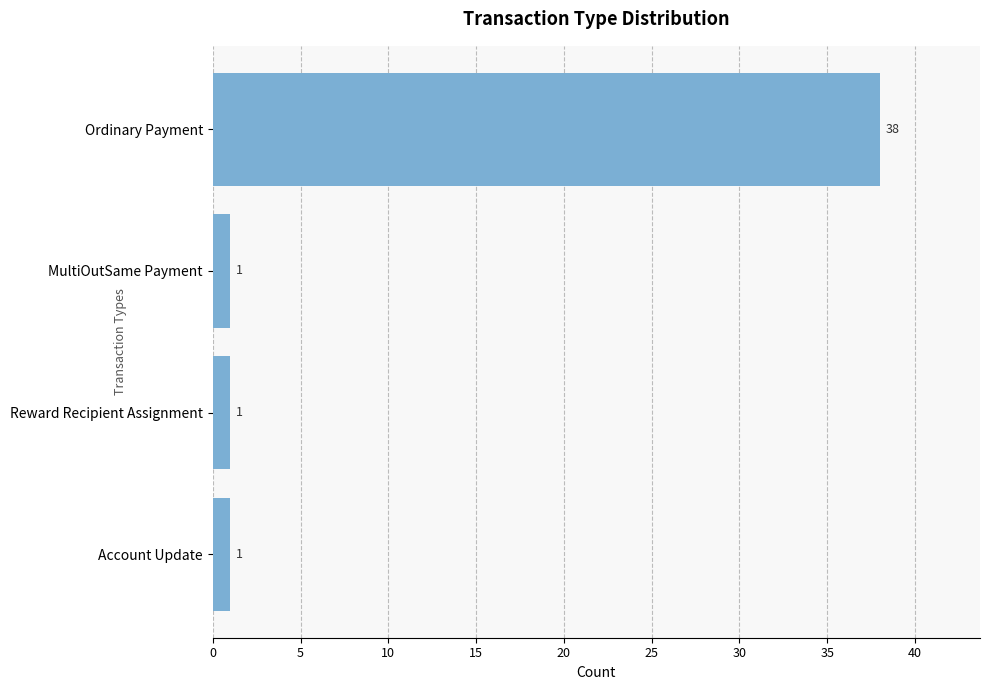

What position from the top is Account Update?

4